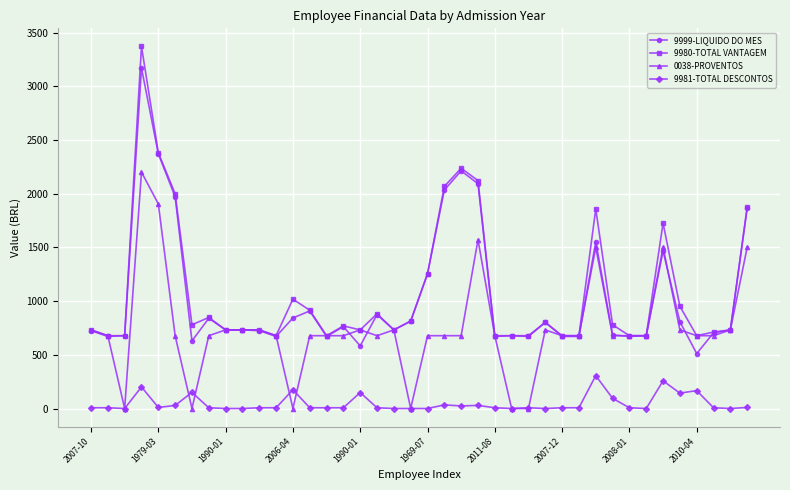

What is the difference between the maximum and minimum values in the 9980-TOTAL VANTAGEM series?

2693.3